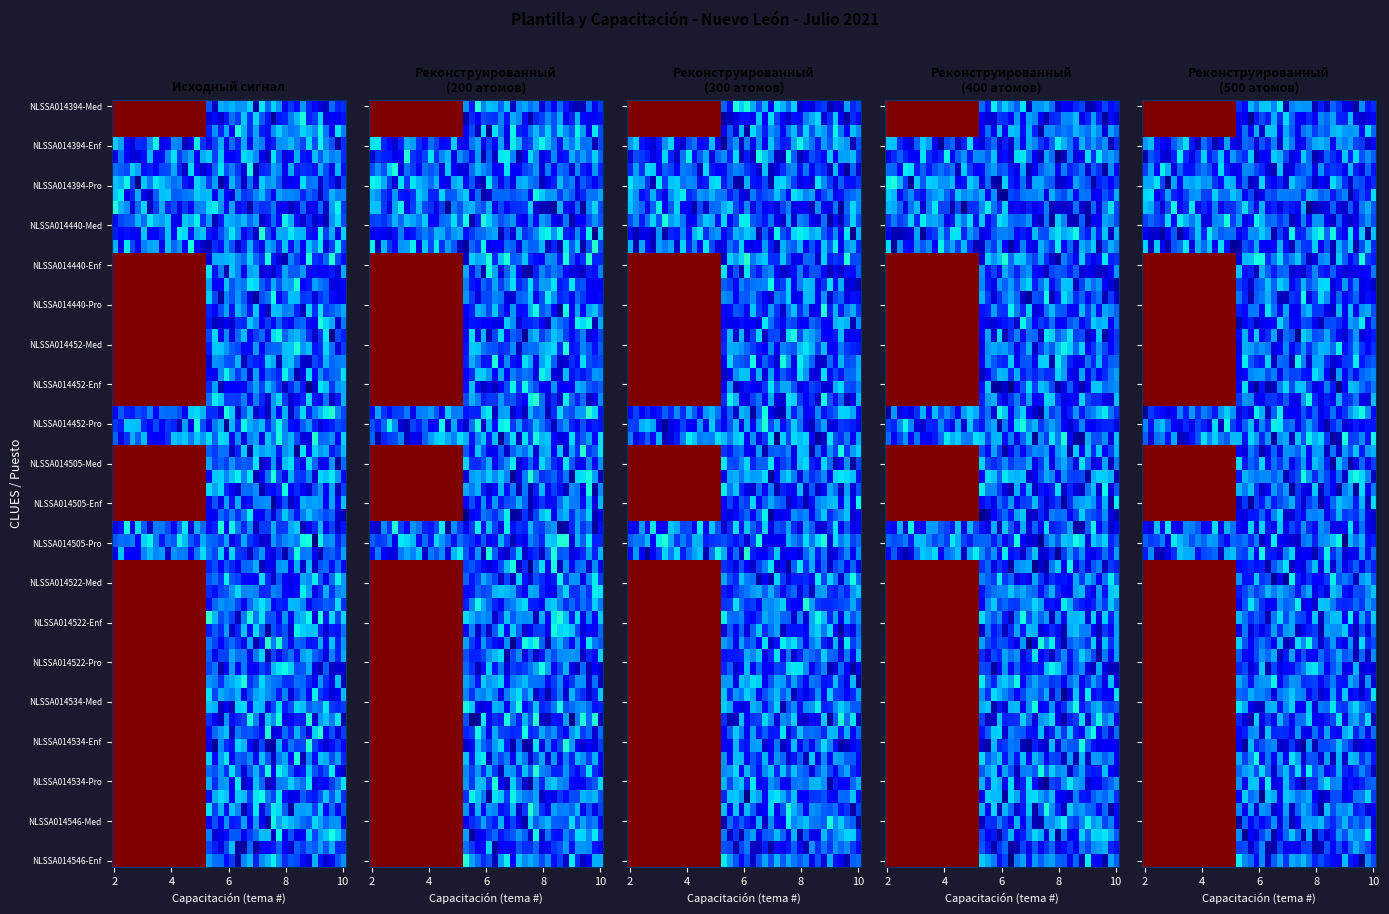

Between NLSSA014505 and NLSSA014394, which is larger?

NLSSA014505